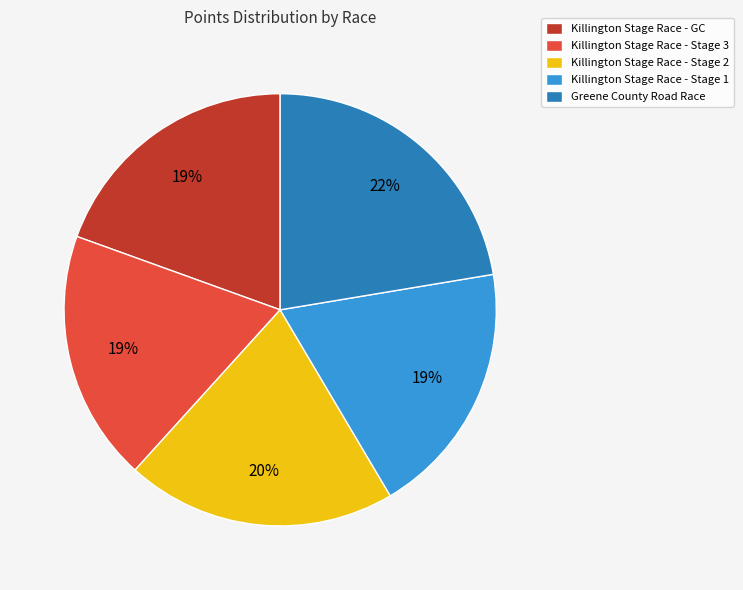

Combined, do Greene County Road Race and Killington Stage Race - GC account for over 50%?

No